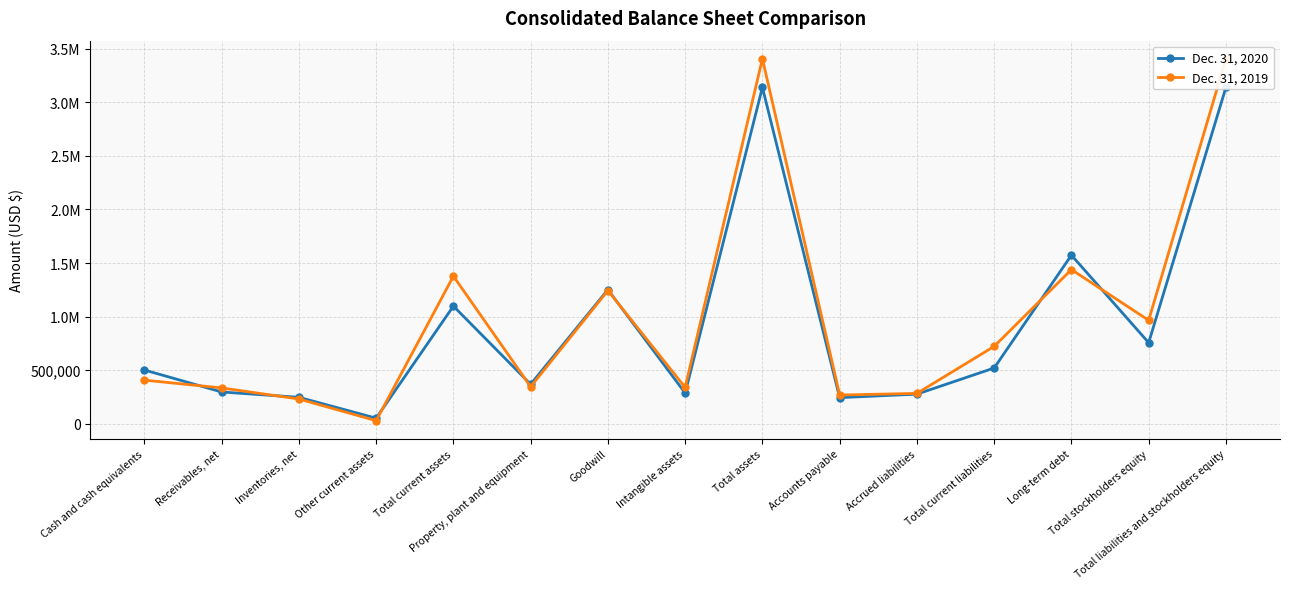

At how many categories does at least one series exceed 1051005?

5